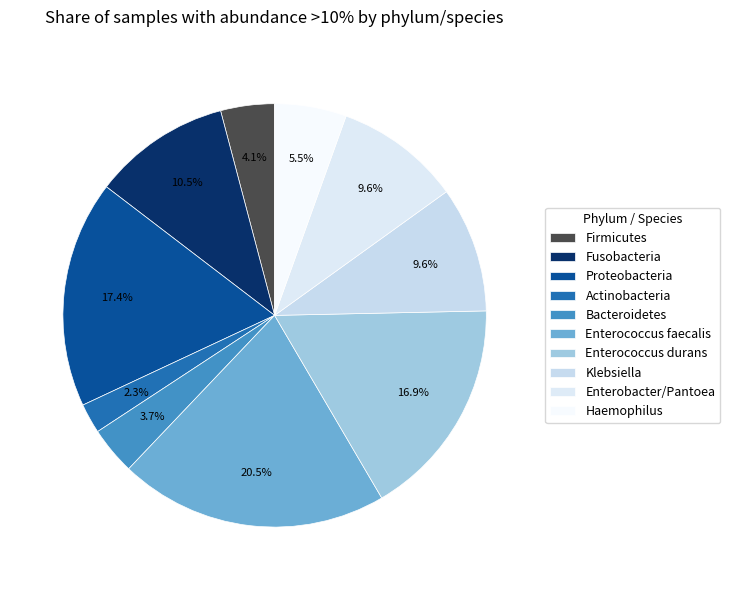

What is the total percentage of Enterococcus durans and Firmicutes?

21.0%